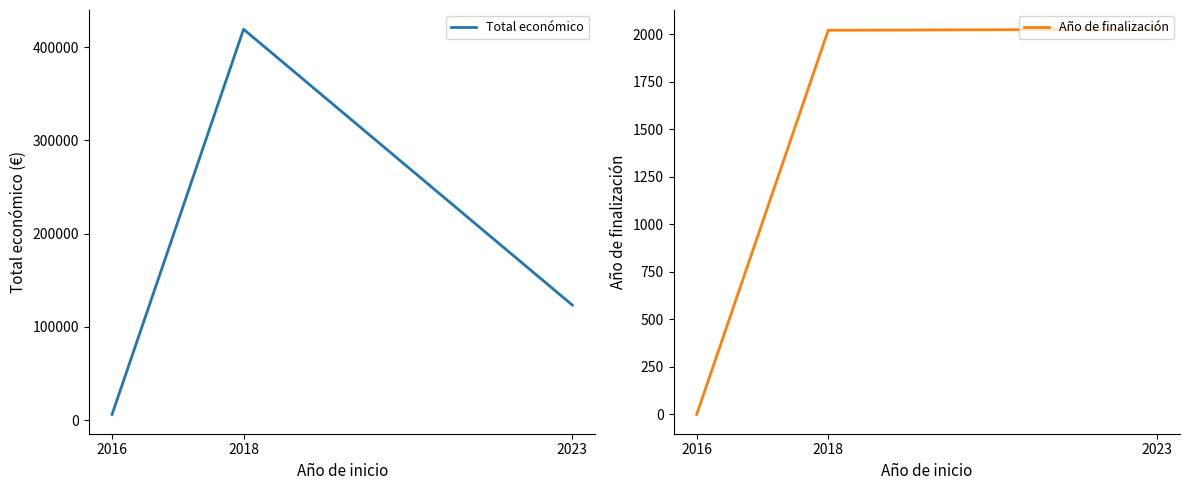

What is the average value of the Año de finalización series?

1349.1